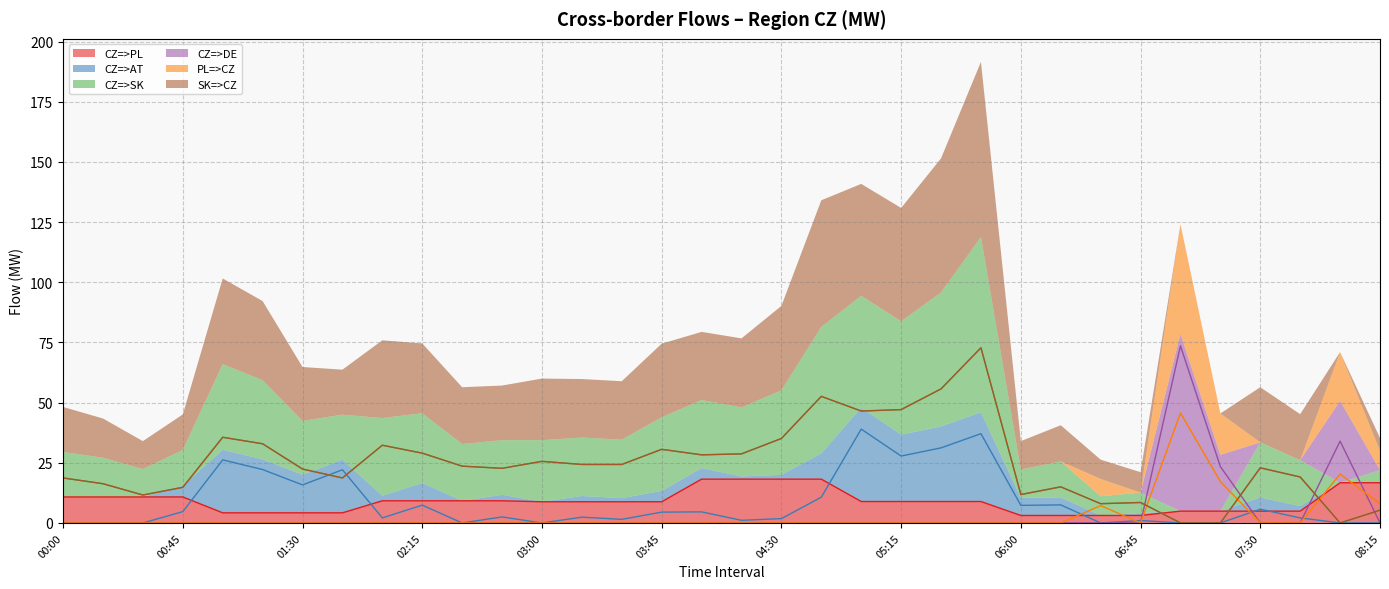

How many positive values does the CZ=>AT series have?

24